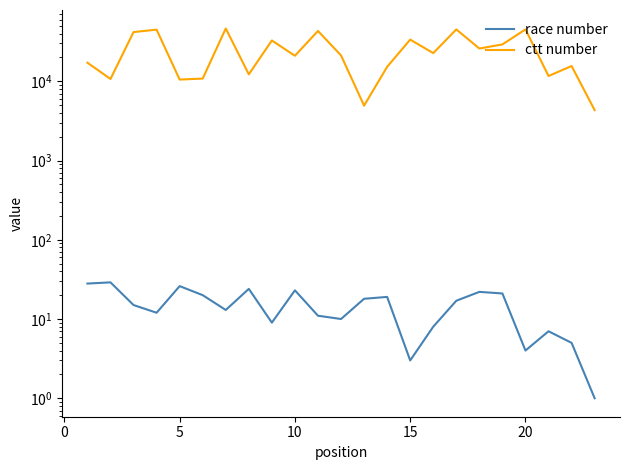

Is it true that race number equals 26 at 16?

False